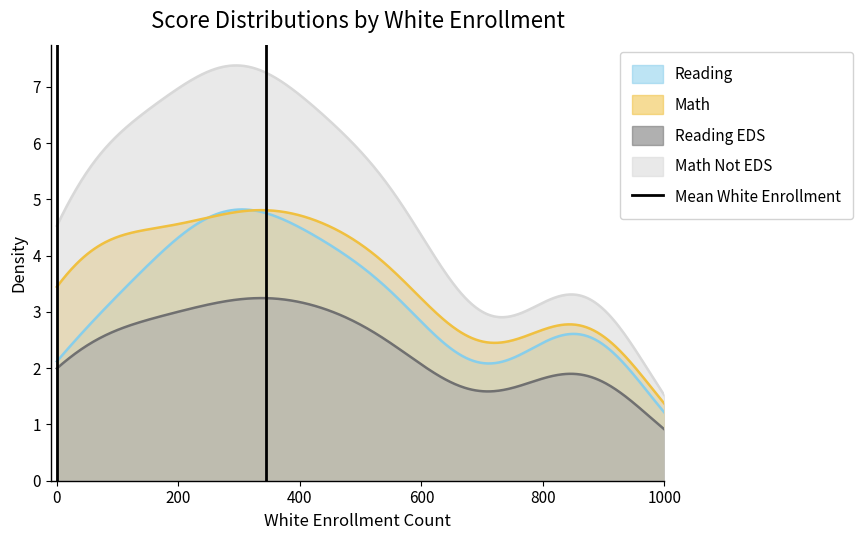

What is the minimum value for Reading EDS?

0.9